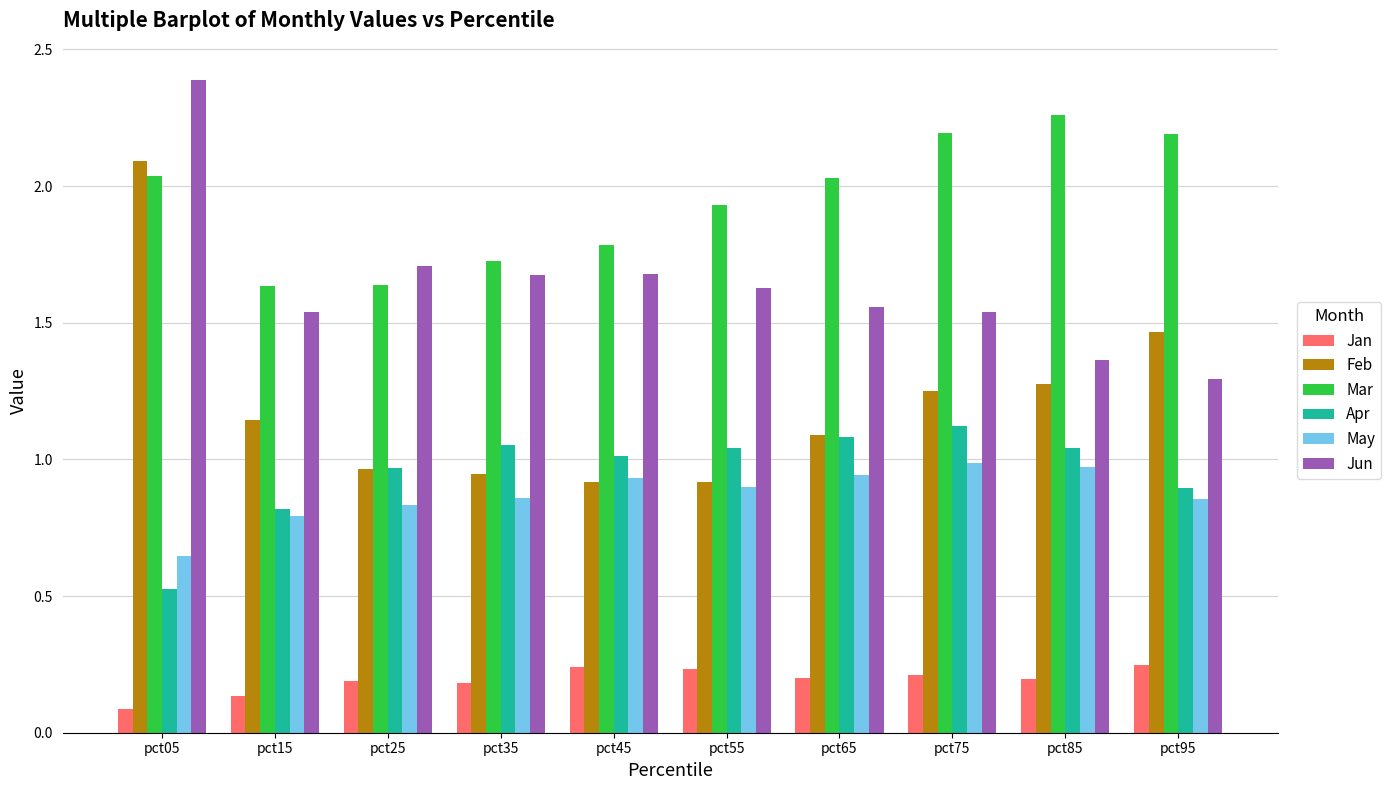

At which label does Jan reach its minimum?

pct05